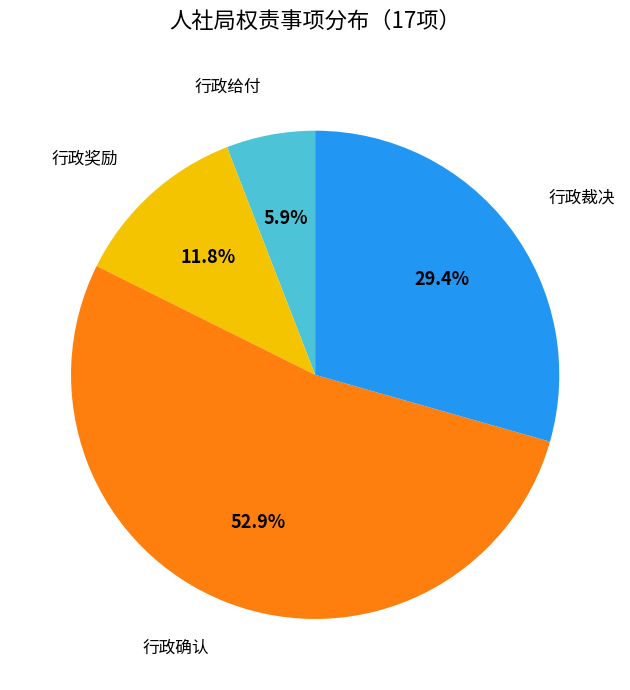

What portion of the pie excludes 行政确认?

47.1%